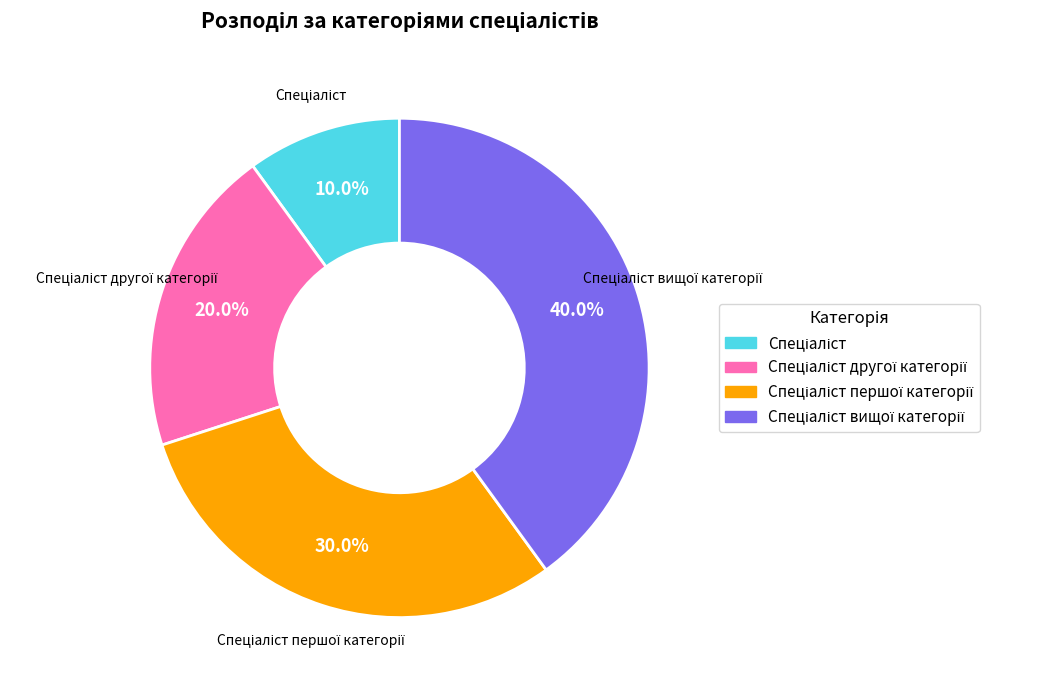

Does any single category account for the majority?

No